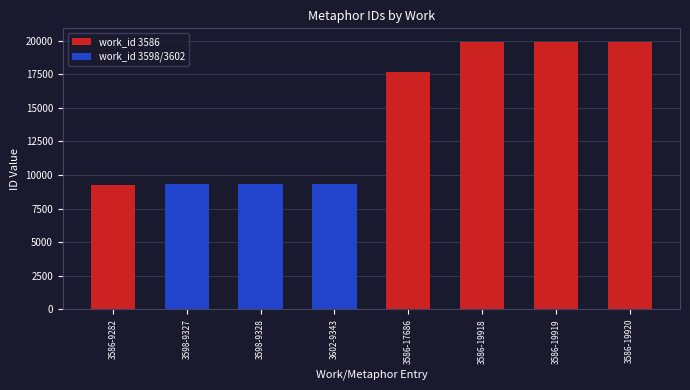

What is the greatest value displayed?

19920